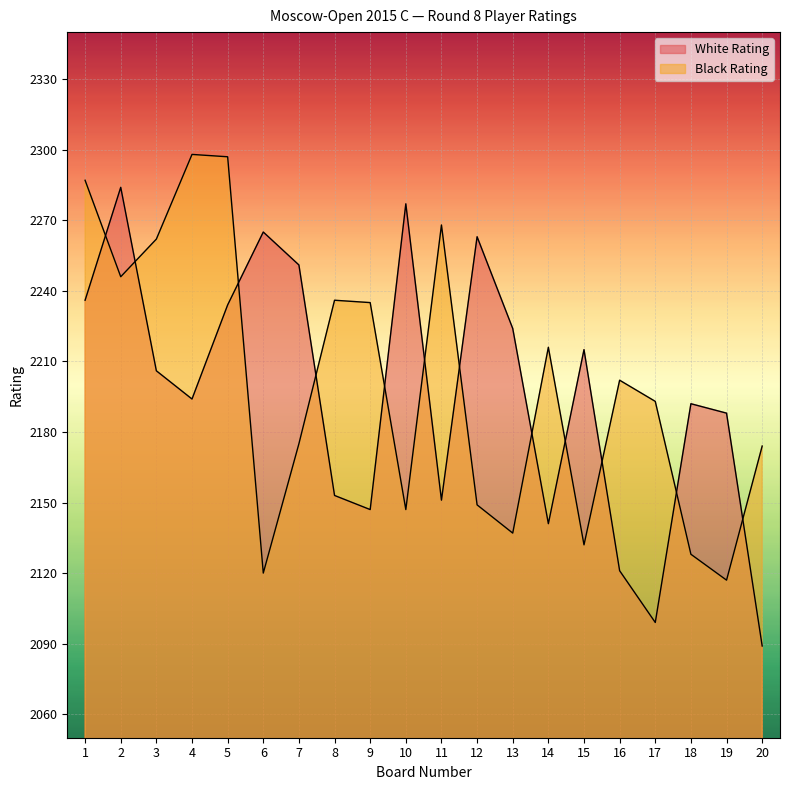

Where is Black Rating nearest to the value 2207?

16